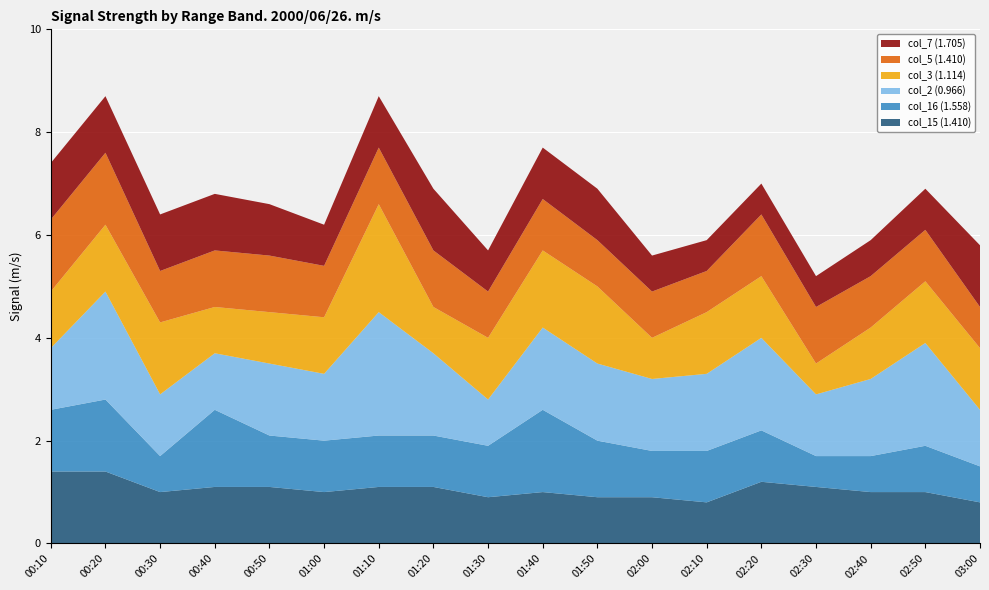

Reading left to right, what are all the values shown in this chart?

col_15 (1.410): 00:10=1.4	00:20=1.4	00:30=1.0	00:40=1.1	00:50=1.1	01:00=1.0	01:10=1.1	01:20=1.1	01:30=0.9	01:40=1.0	01:50=0.9	02:00=0.9	02:10=0.8	02:20=1.2	02:30=1.1	02:40=1.0	02:50=1.0	03:00=0.8
col_16 (1.558): 00:10=1.2	00:20=1.4	00:30=0.7	00:40=1.5	00:50=1.0	01:00=1.0	01:10=1.0	01:20=1.0	01:30=1.0	01:40=1.6	01:50=1.1	02:00=0.9	02:10=1.0	02:20=1.0	02:30=0.6	02:40=0.7	02:50=0.9	03:00=0.7
col_2 (0.966): 00:10=1.2	00:20=2.1	00:30=1.2	00:40=1.1	00:50=1.4	01:00=1.3	01:10=2.4	01:20=1.6	01:30=0.9	01:40=1.6	01:50=1.5	02:00=1.4	02:10=1.5	02:20=1.8	02:30=1.2	02:40=1.5	02:50=2.0	03:00=1.1
col_3 (1.114): 00:10=1.1	00:20=1.3	00:30=1.4	00:40=0.9	00:50=1.0	01:00=1.1	01:10=2.1	01:20=0.9	01:30=1.2	01:40=1.5	01:50=1.5	02:00=0.8	02:10=1.2	02:20=1.2	02:30=0.6	02:40=1.0	02:50=1.2	03:00=1.2
col_5 (1.410): 00:10=1.4	00:20=1.4	00:30=1.0	00:40=1.1	00:50=1.1	01:00=1.0	01:10=1.1	01:20=1.1	01:30=0.9	01:40=1.0	01:50=0.9	02:00=0.9	02:10=0.8	02:20=1.2	02:30=1.1	02:40=1.0	02:50=1.0	03:00=0.8
col_7 (1.705): 00:10=1.1	00:20=1.1	00:30=1.1	00:40=1.1	00:50=1.0	01:00=0.8	01:10=1.0	01:20=1.2	01:30=0.8	01:40=1.0	01:50=1.0	02:00=0.7	02:10=0.6	02:20=0.6	02:30=0.6	02:40=0.7	02:50=0.8	03:00=1.2